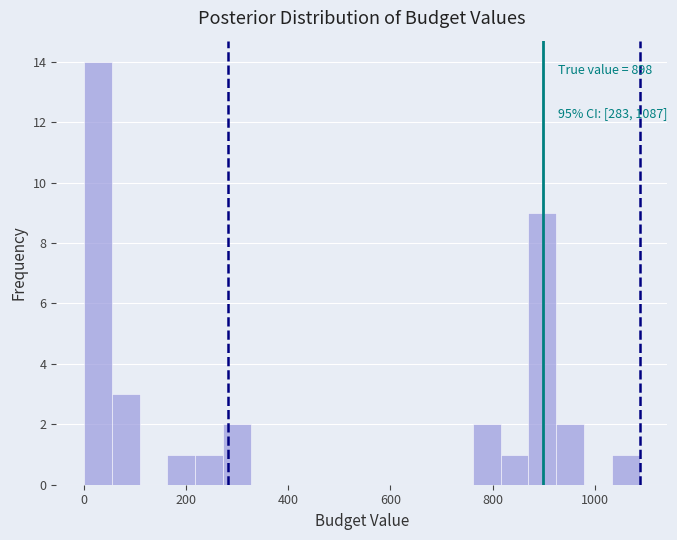

Read against the x-axis, roughly where is the centre of the tallest bar?

20